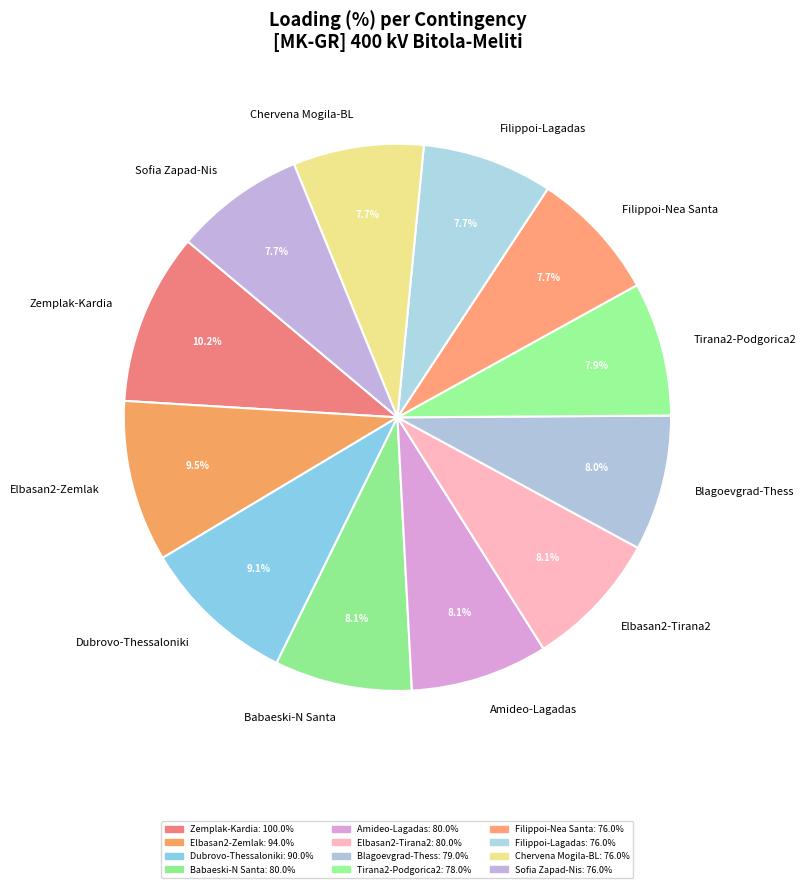

What percentage do Filippoi-Nea Santa and Zemplak-Kardia together represent?

17.9%